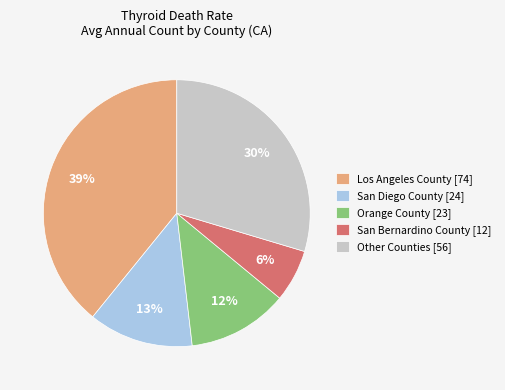

Is there any slice that represents more than half of the pie?

No